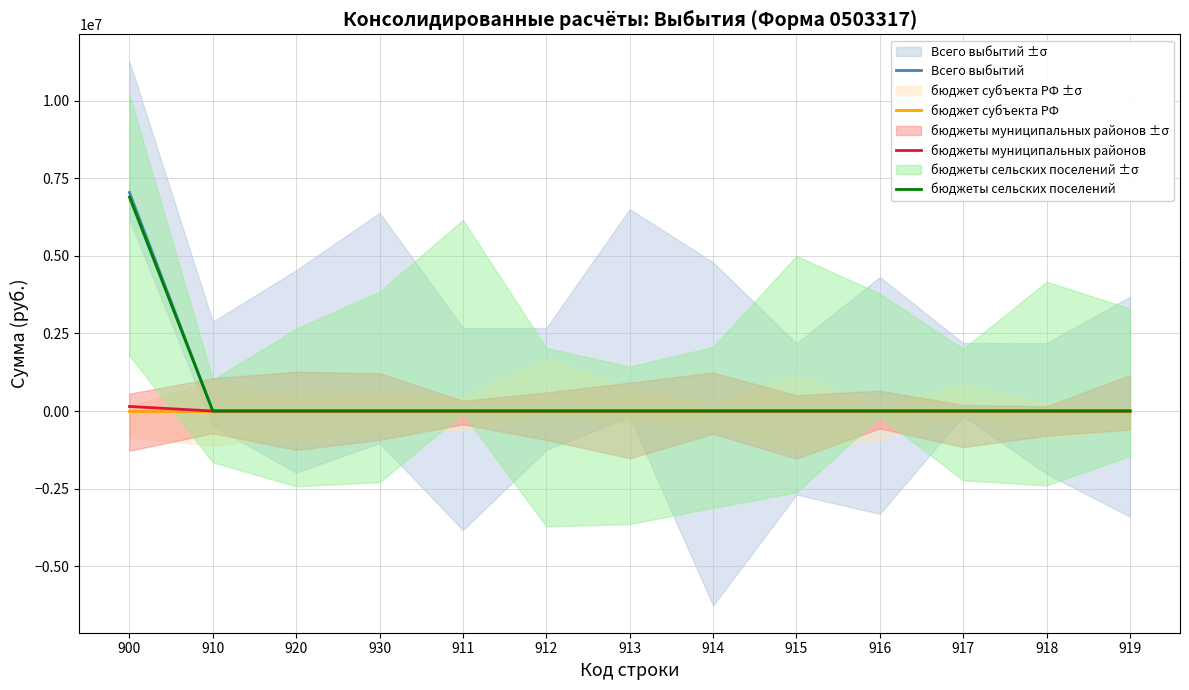

How many lines are shown in the chart?

4